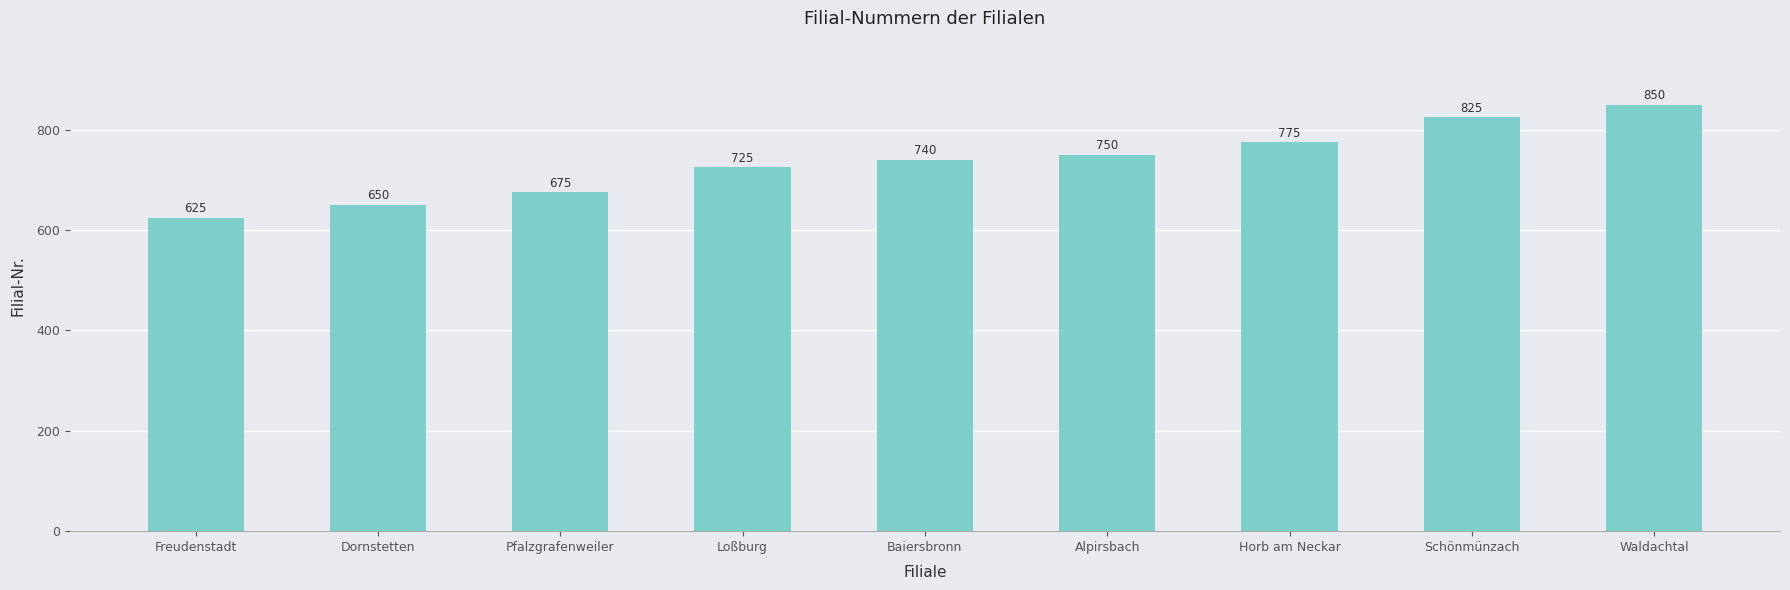

What is the smallest value displayed?

625